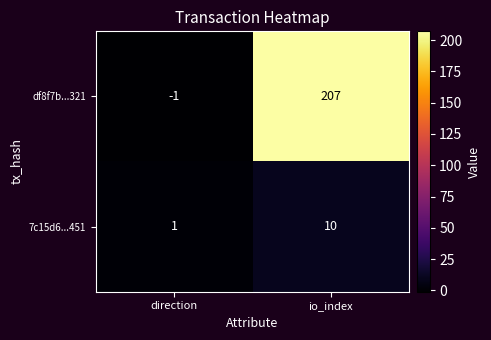

Reading left to right, transcribe all the data shown in this chart.

df8f7b...321: -1	207
7c15d6...451: 1	10